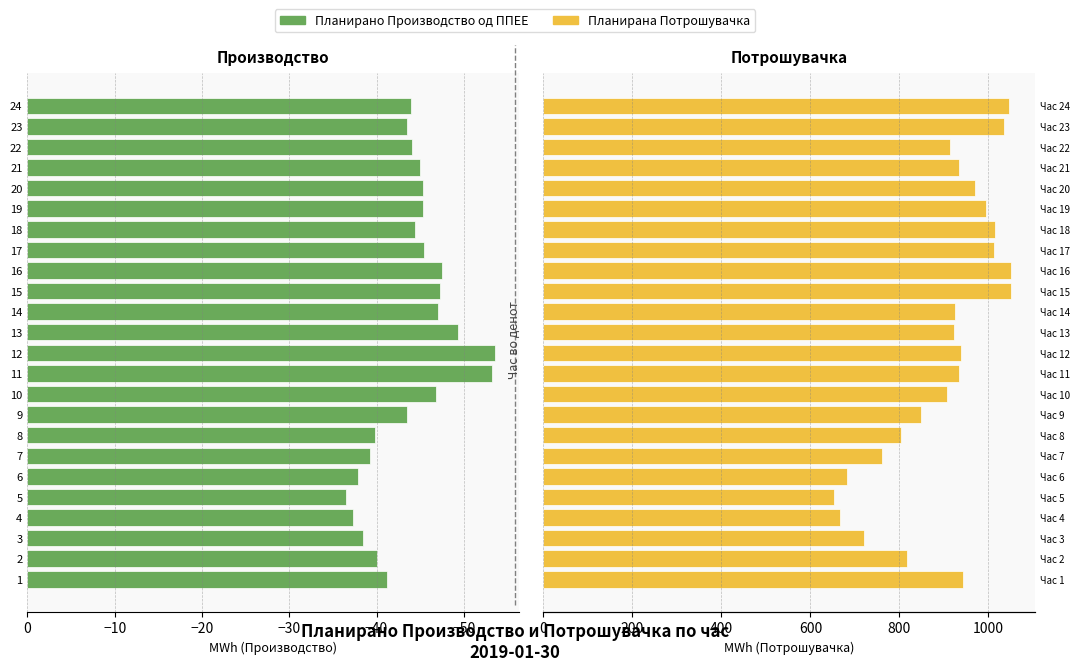

What is the sum of the Планирана Потрошувачка values at 9 and 19?

1841.8